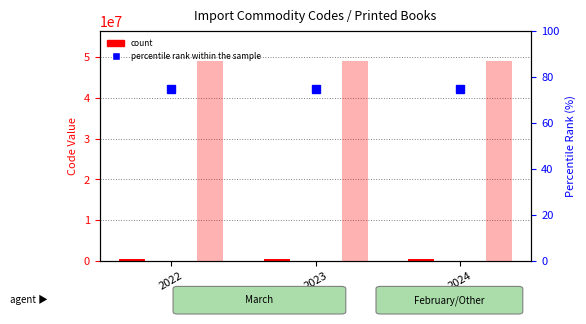

At 2023, list the series in order from largest to smallest.

Commodity_Cn8Code, Commodity_Hs6Code, Commodity_Hs4Code, percentile rank within the sample, Commodity_Hs2Code